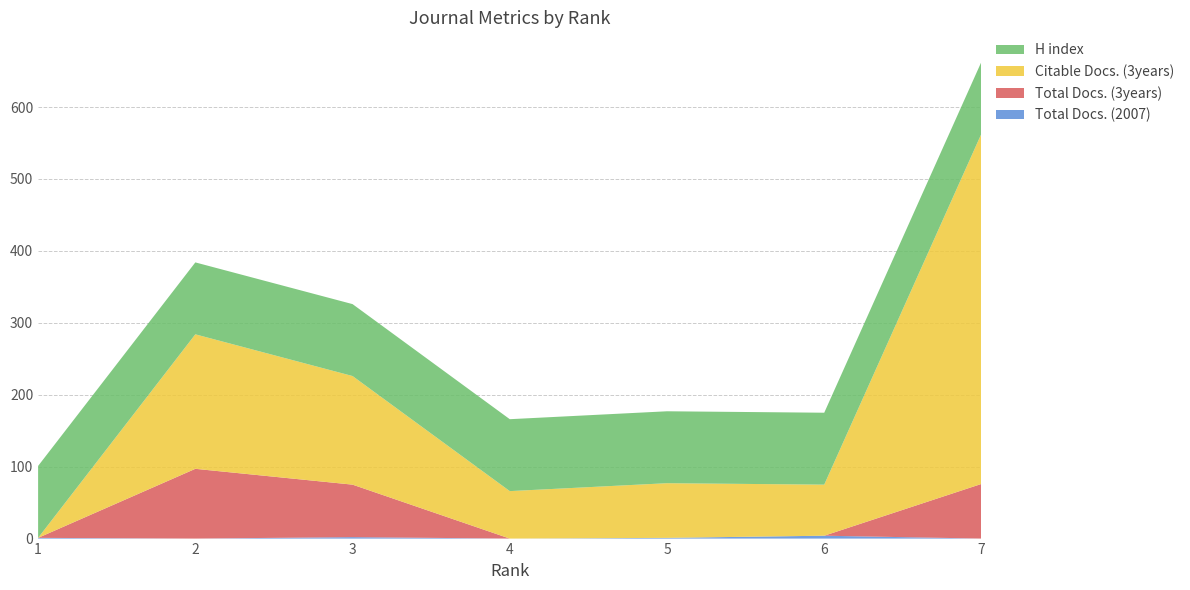

Reading left to right, transcribe all the data shown in this chart.

Total Docs. (2007): 1	0	2	0	1	4	0
Total Docs. (3years): 0	97	73	0	0	0	76
Citable Docs. (3years): 0	187	151	66	76	71	487
H index: 100	100	100	100	100	100	100